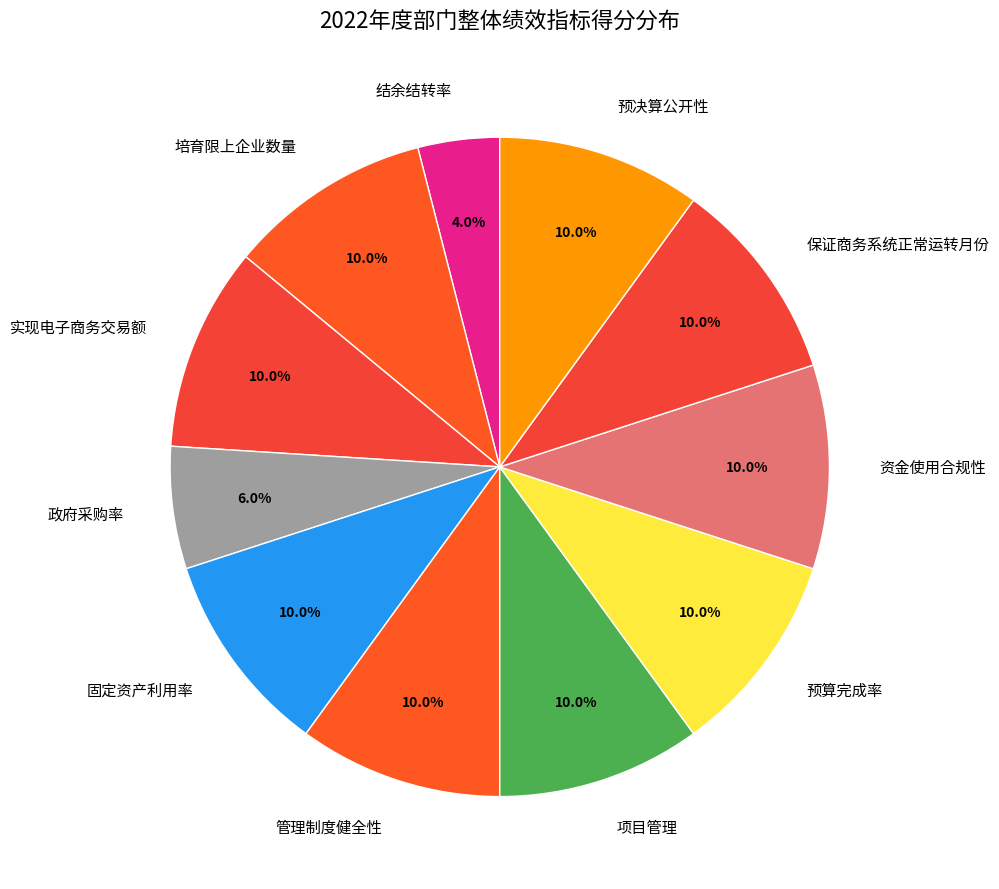

To the nearest percent, what percentage of the pie is 固定资产利用率?

10%